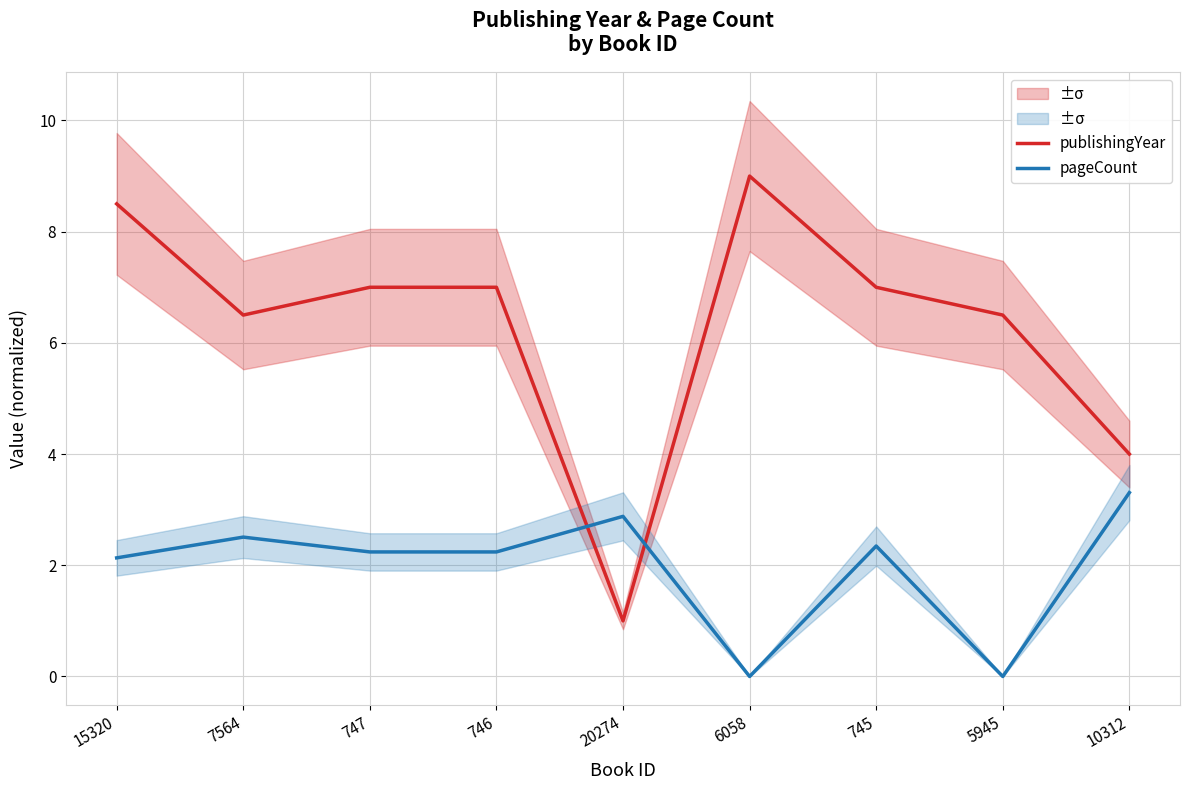

How many times do publishingYear and pageCount cross each other?

2